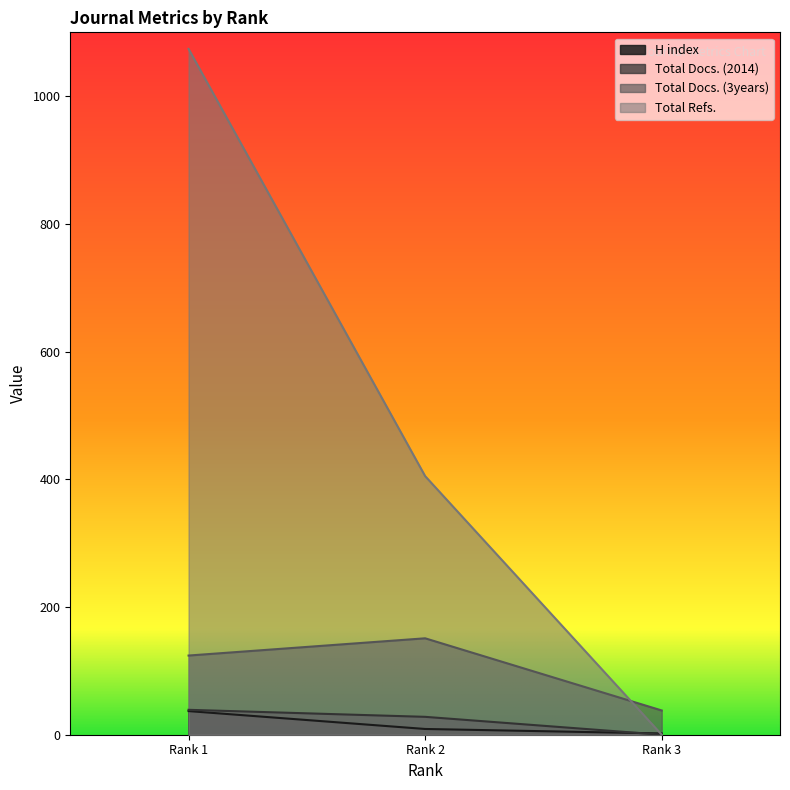

What are all the series names shown in the legend?

H index, Total Docs. (2014), Total Docs. (3years), Total Refs.